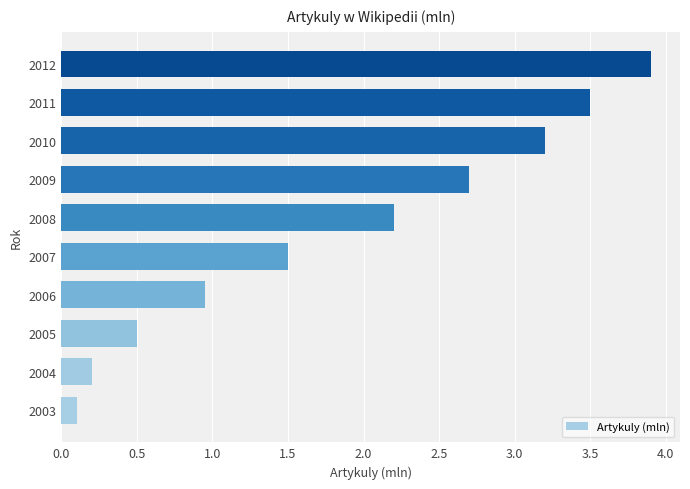

What is the approximate value at 2012?

3.9